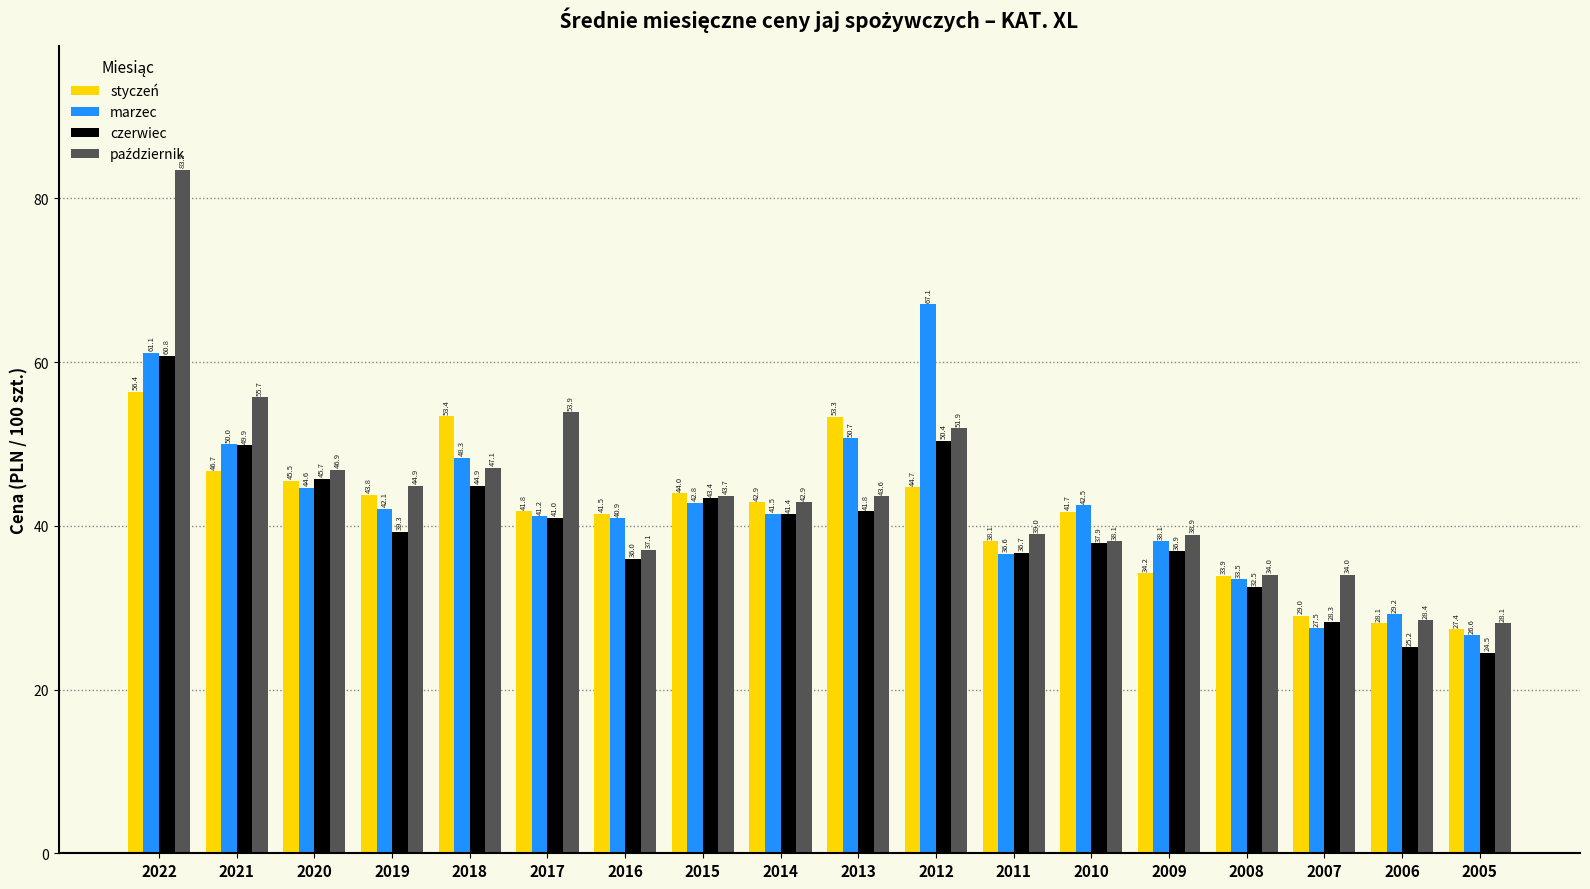

What is the difference between the maximum and minimum values in the marzec series?

40.5